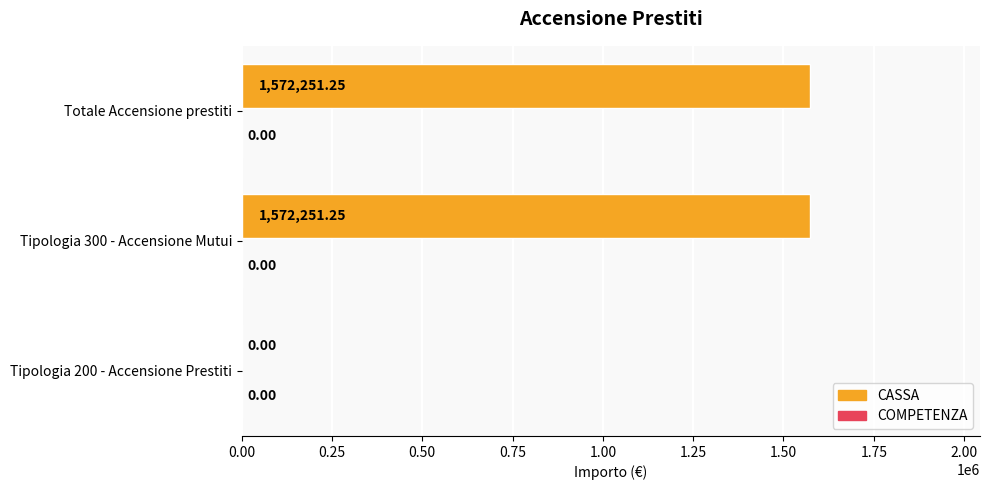

How many values are above zero?

2